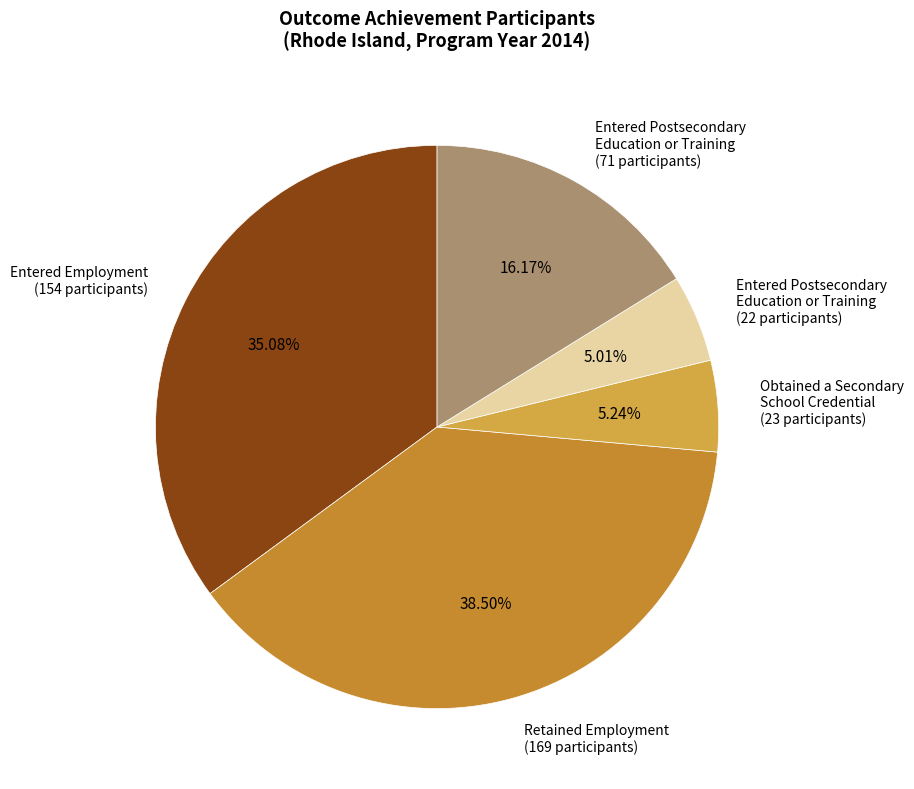

To the nearest percent, what is the average slice percentage?

20%